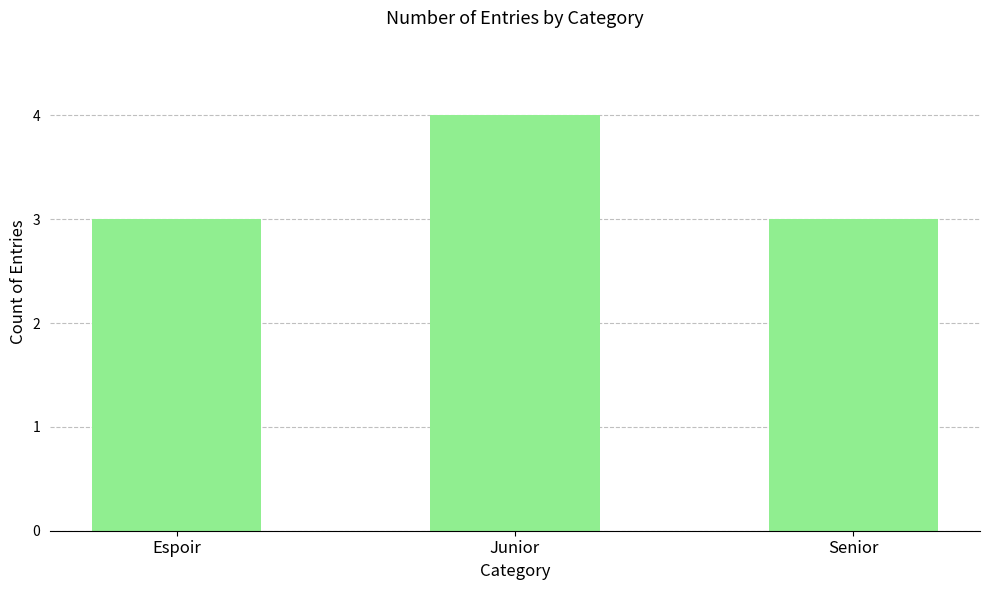

How many distinct data groups are displayed?

1